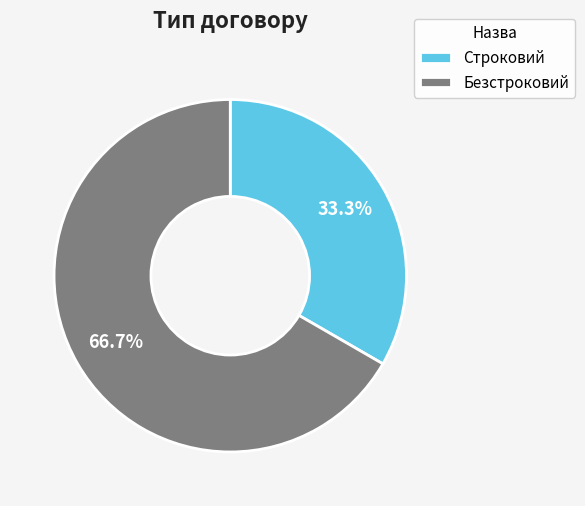

Rank the categories by value from highest to lowest.

Безстроковий, Строковий